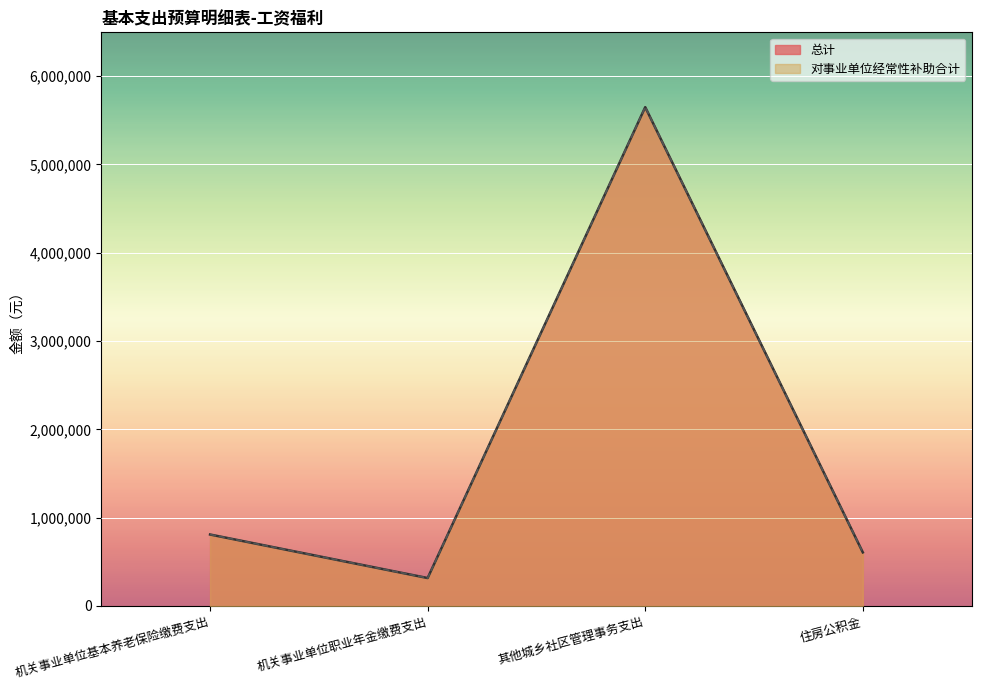

What is the label of the 3rd point from the right?

机关事业单位职业年金缴费支出